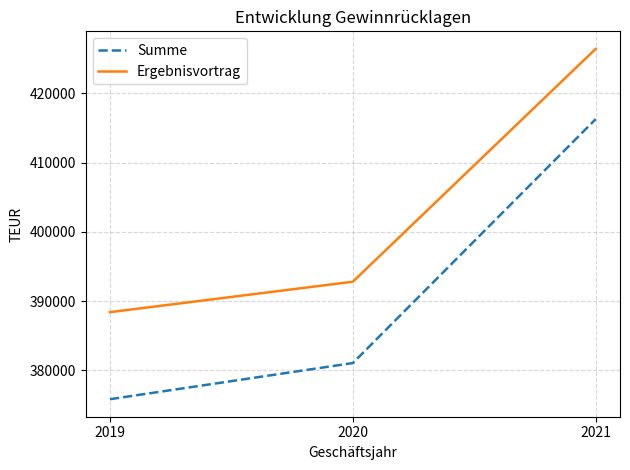

What is the average value of the Ergebnisvortrag series?

402553